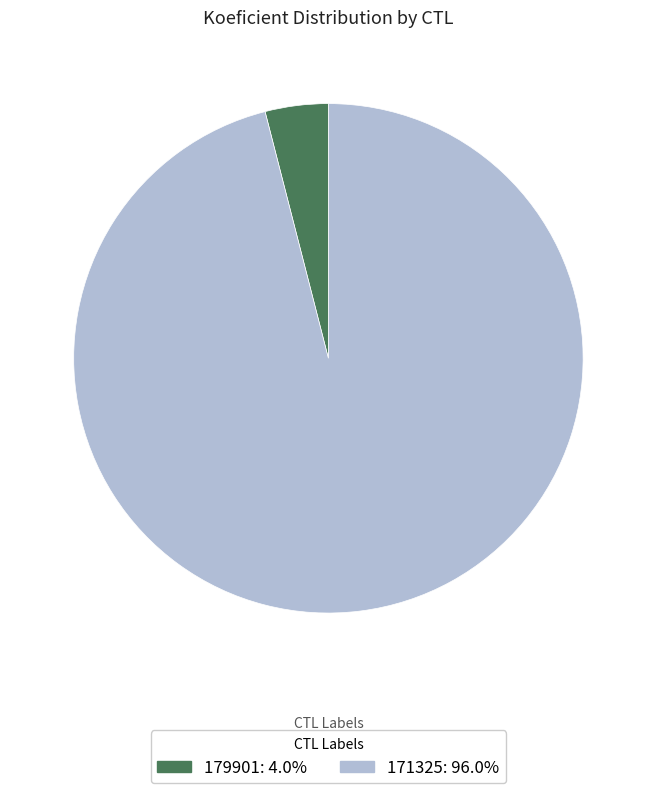

Does any single category account for the majority?

Yes